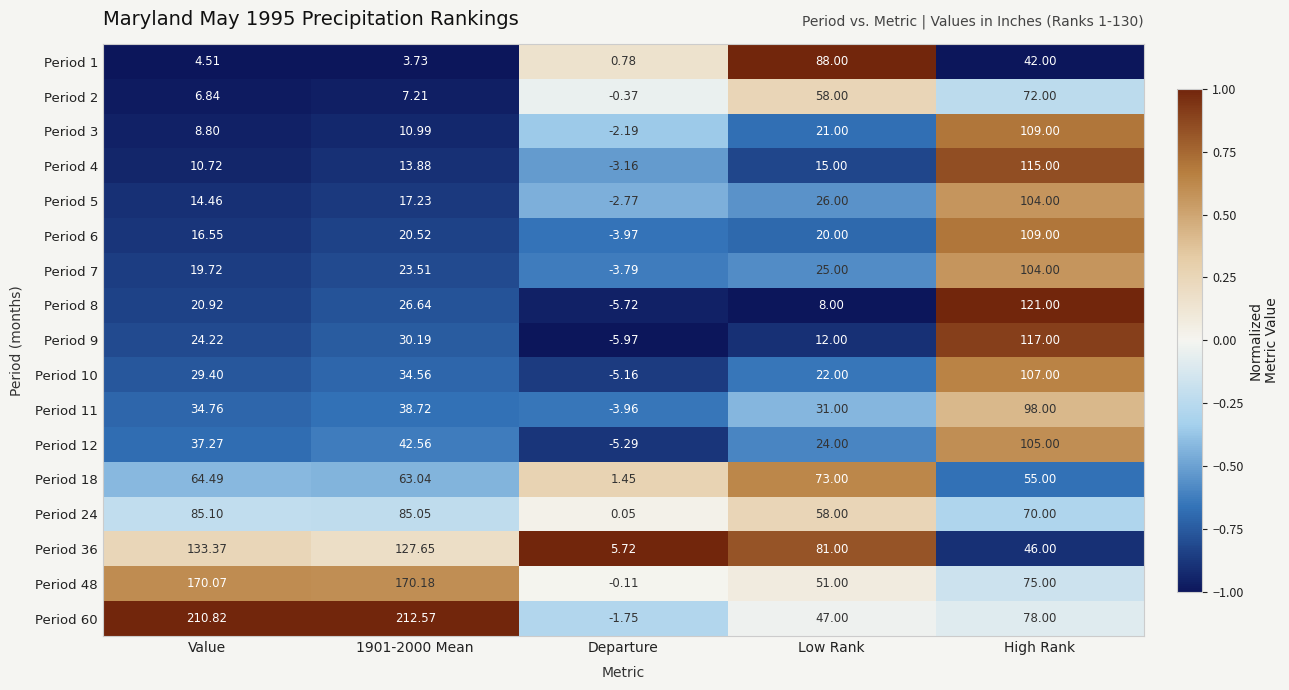

Where does the Period 10 series first go above 29?

Value